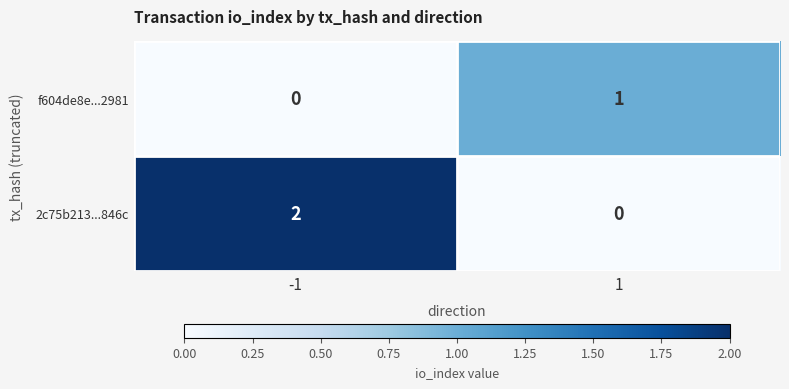

Which series changed the most between -1 and 1?

2c75b213...846c